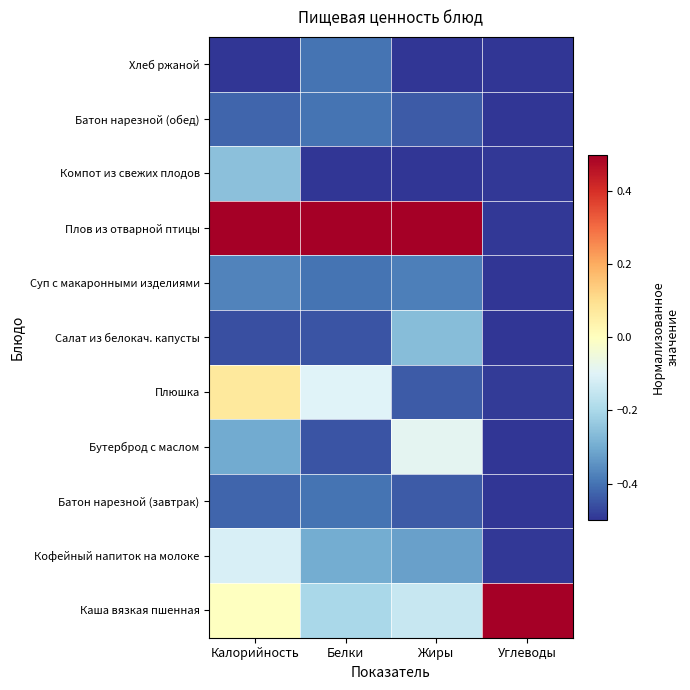

At which category does the chart reach its minimum across all series?

Углеводы